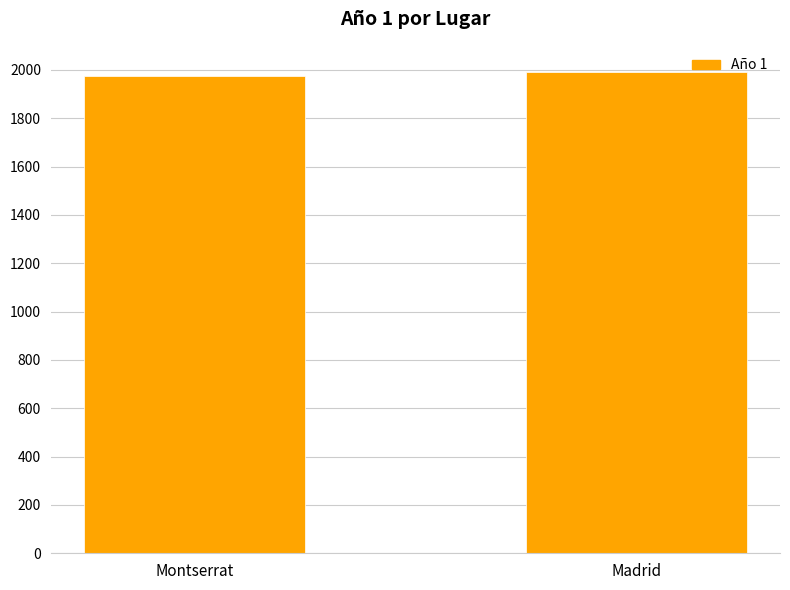

What is the label of the 1st bar from the left?

Montserrat